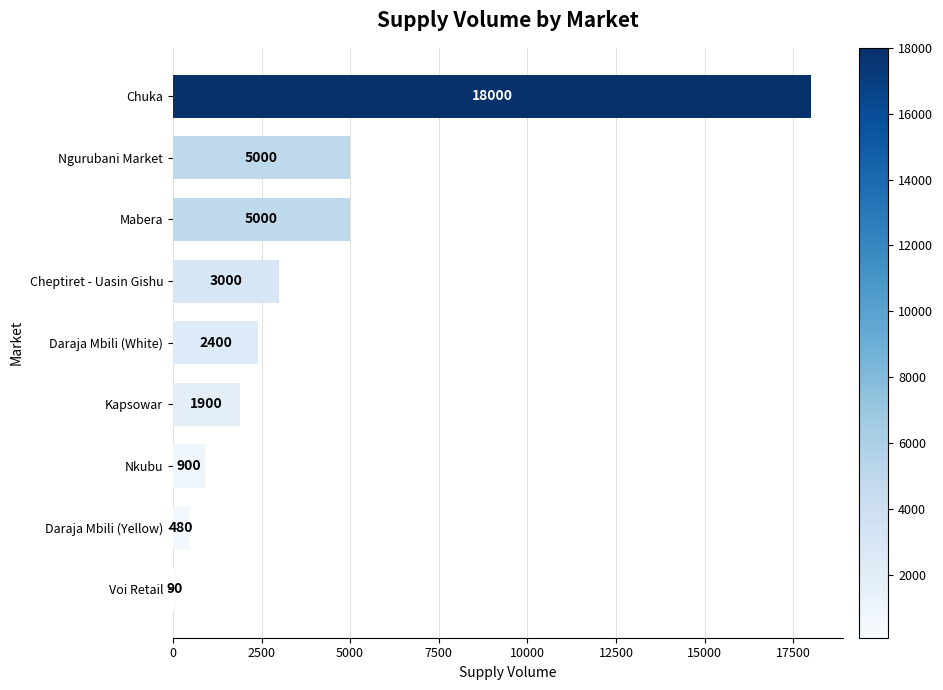

Reading top to bottom, list all the values displayed in this chart.

Chuka=18000	Ngurubani Market=5000	Mabera=5000	Cheptiret - Uasin Gishu=3000	Daraja Mbili (White)=2400	Kapsowar=1900	Nkubu=900	Daraja Mbili (Yellow)=480	Voi Retail=90